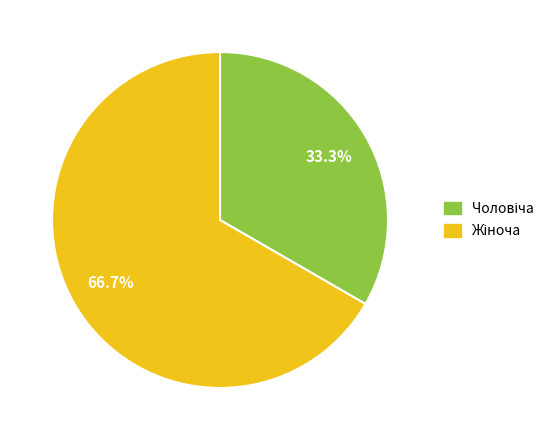

Is there any slice that represents more than half of the pie?

Yes